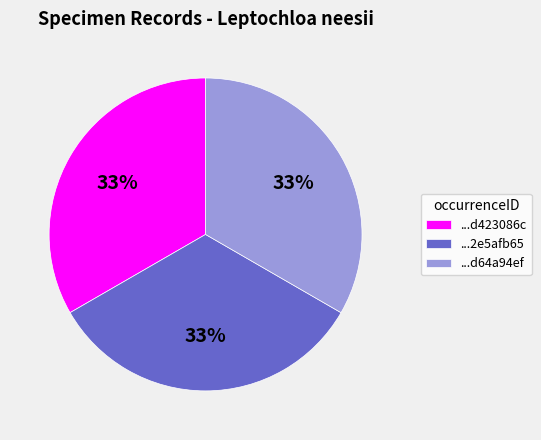

Approximately how many times larger is the value at ...d423086c compared to ...2e5afb65?

1.0